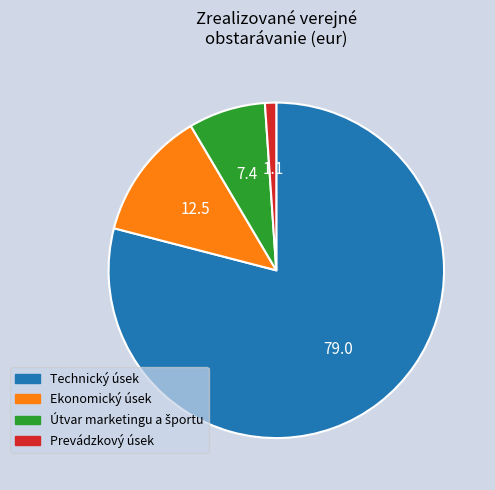

Count the number of slices in the pie.

4